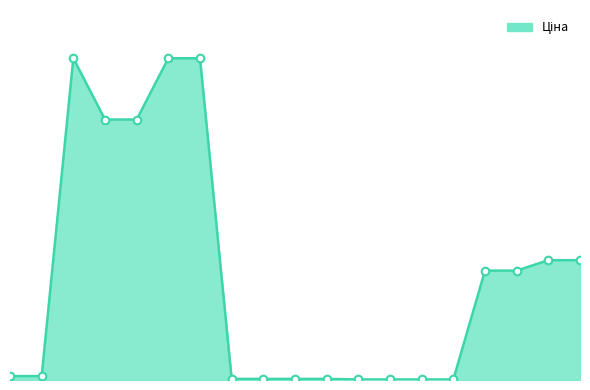

Is this an area chart (filled region under the line)?

Yes